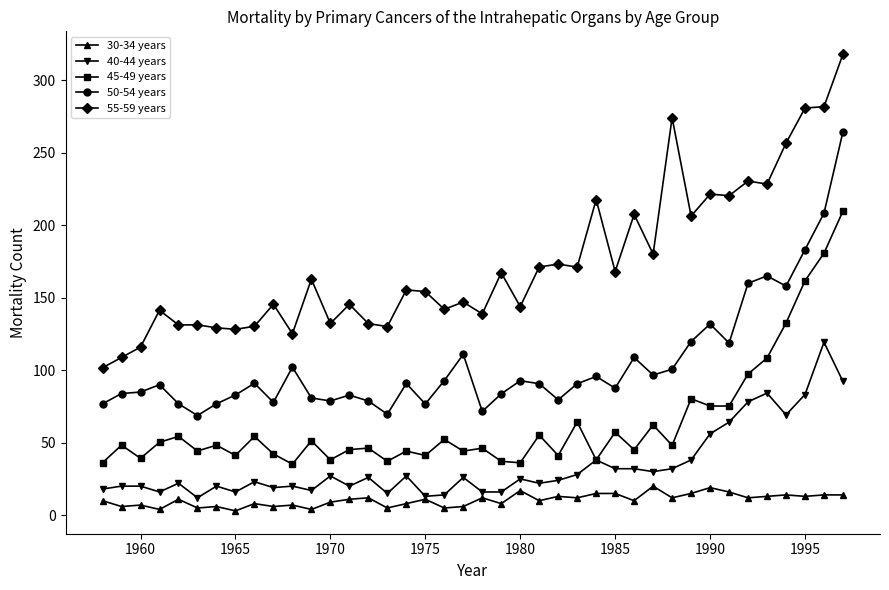

Rank the series by their maximum value, from lowest to highest.

30-34 years, 40-44 years, 45-49 years, 50-54 years, 55-59 years